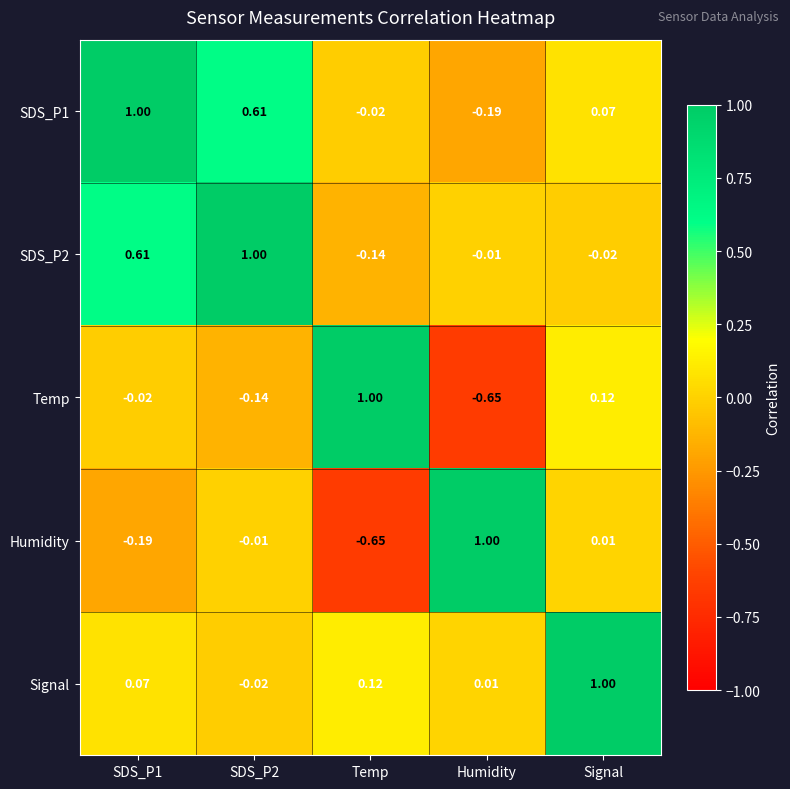

At which label does Temp first exceed 0?

Temp